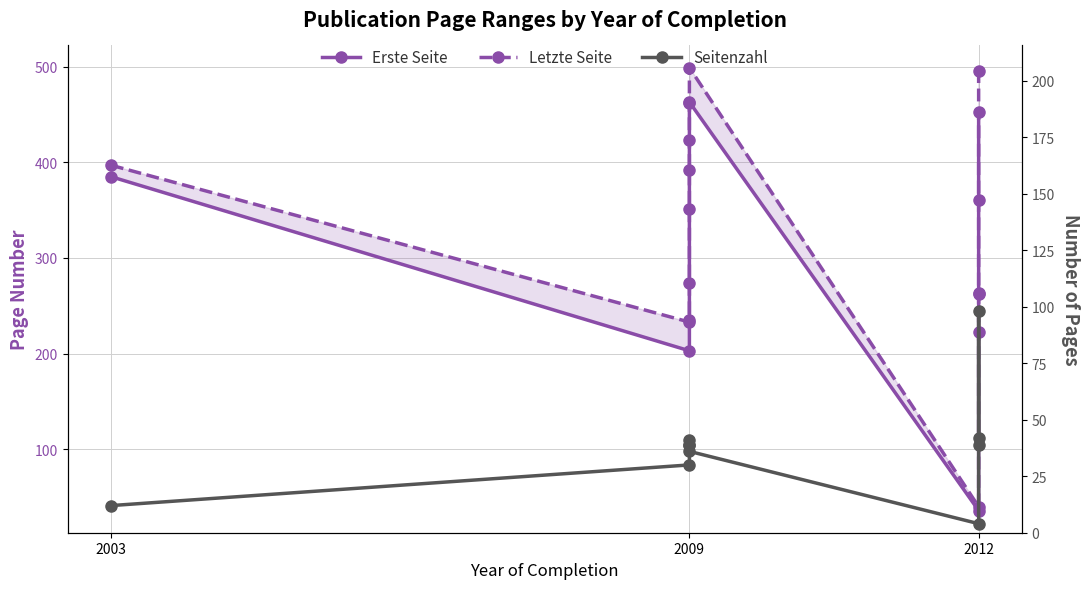

What is the value of the Letzte Seite point at the 9th from the left?

361